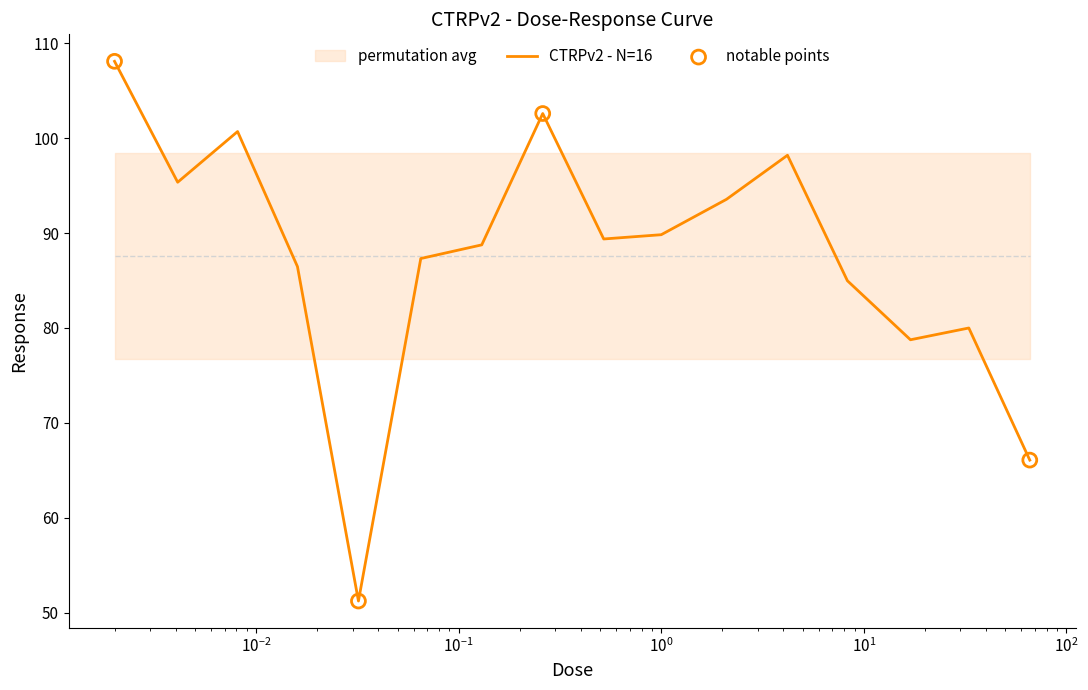

Between 0.0041 and 0.032, which is larger?

0.0041